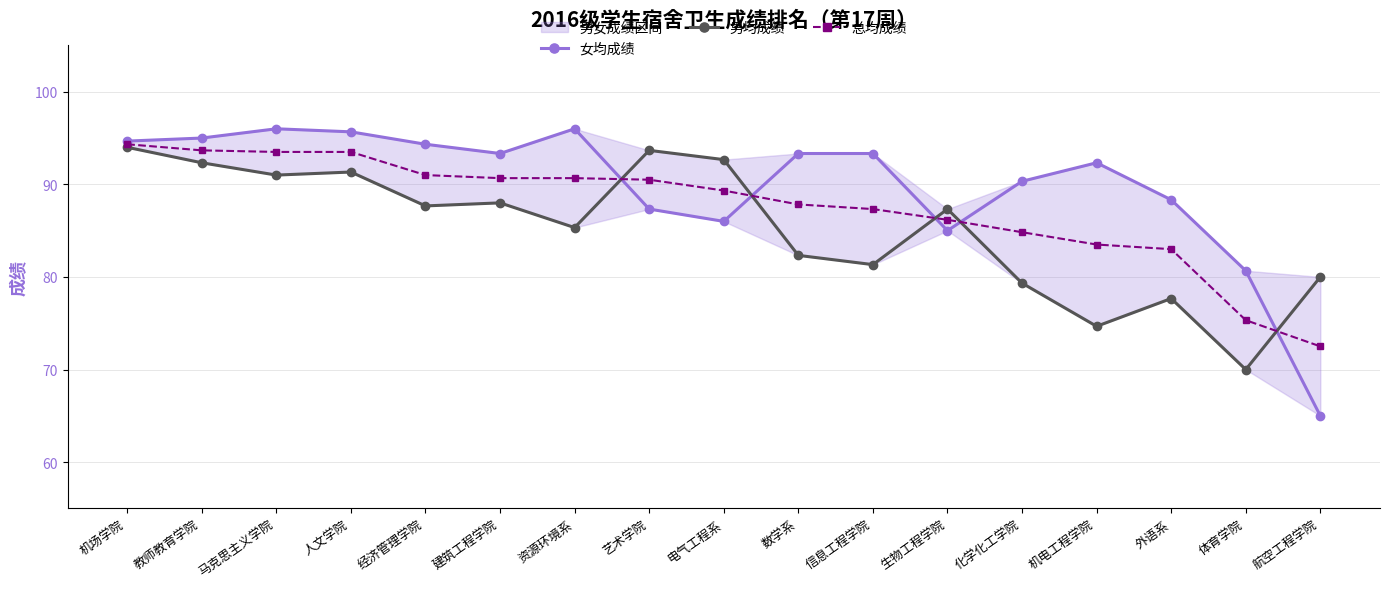

What is the minimum value for 男均成绩?

70.0